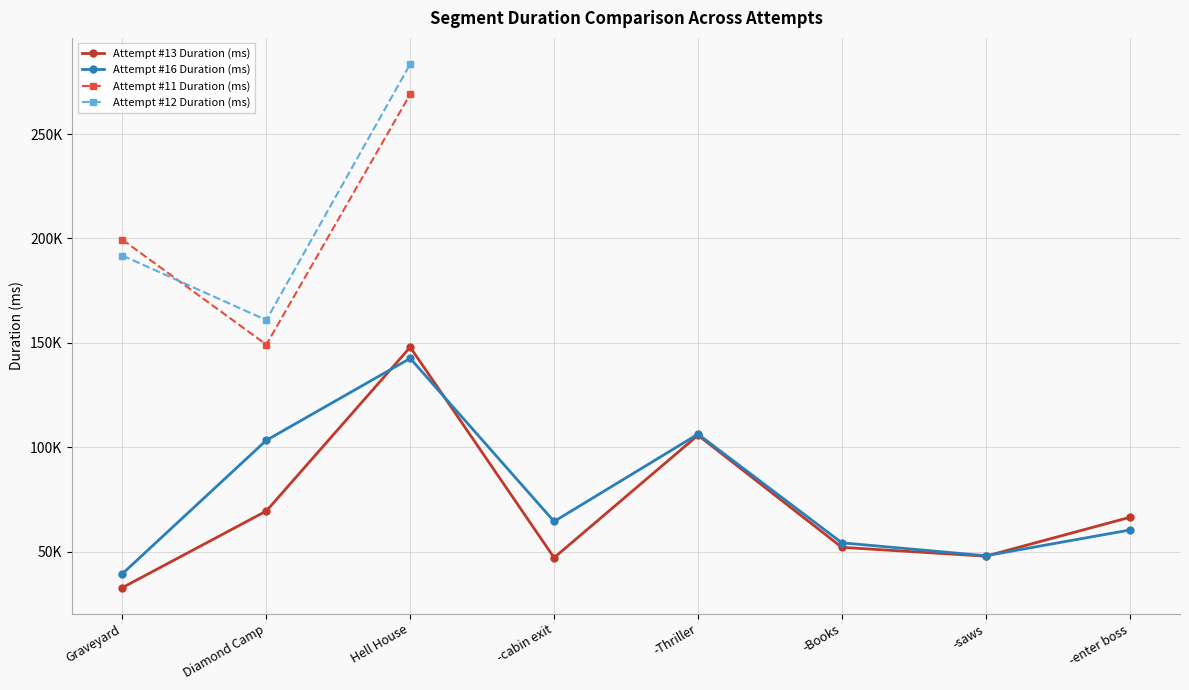

What position from the right is Graveyard?

8